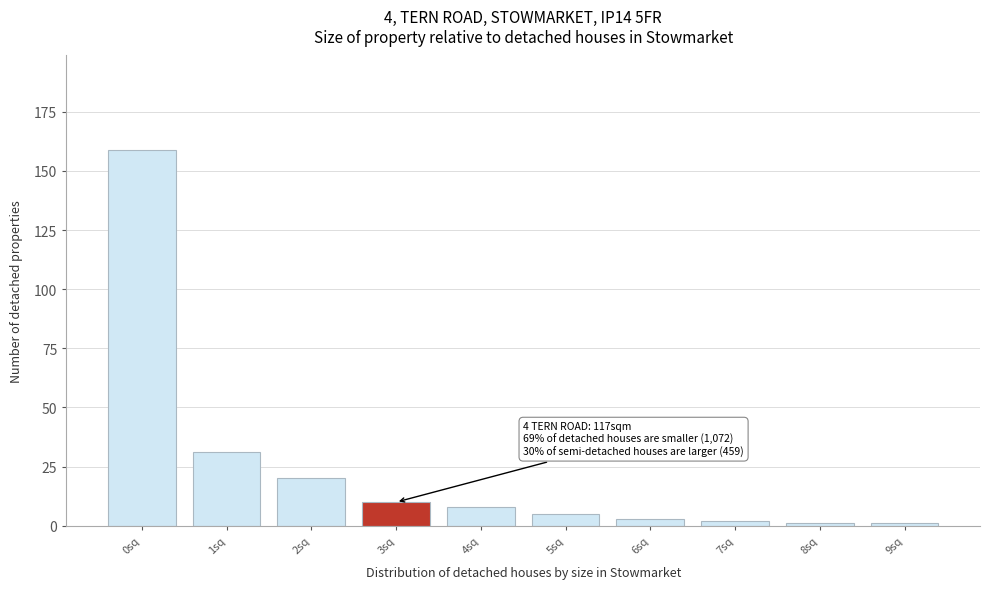

Reading left to right, transcribe all the data shown in this chart.

159	31	20	10	8	5	3	2	1	1